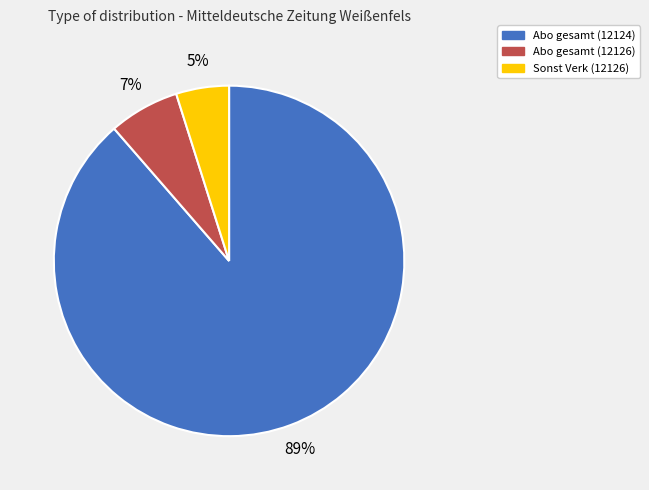

The Sonst Verk (12126) slice represents 14% of the pie. True or false?

False